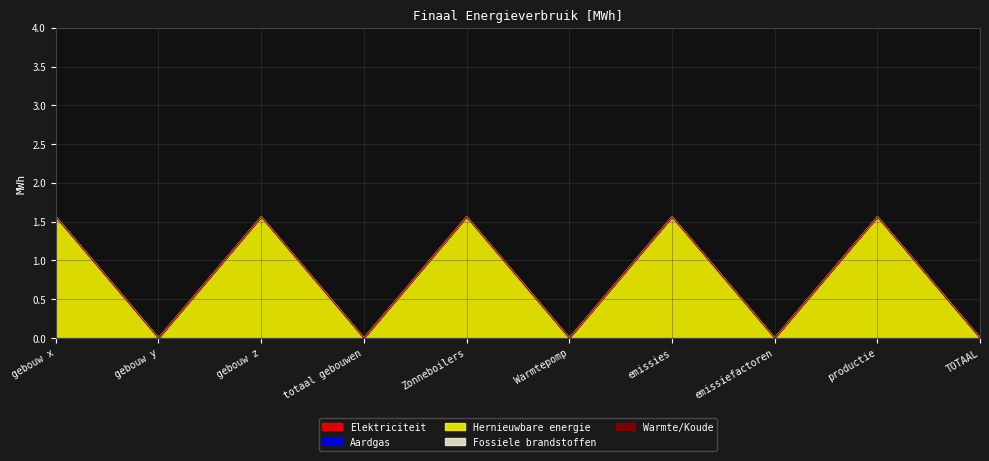

What are all the series names shown in the legend?

Elektriciteit, Aardgas, Hernieuwbare energie, Fossiele brandstoffen, Warmte/Koude